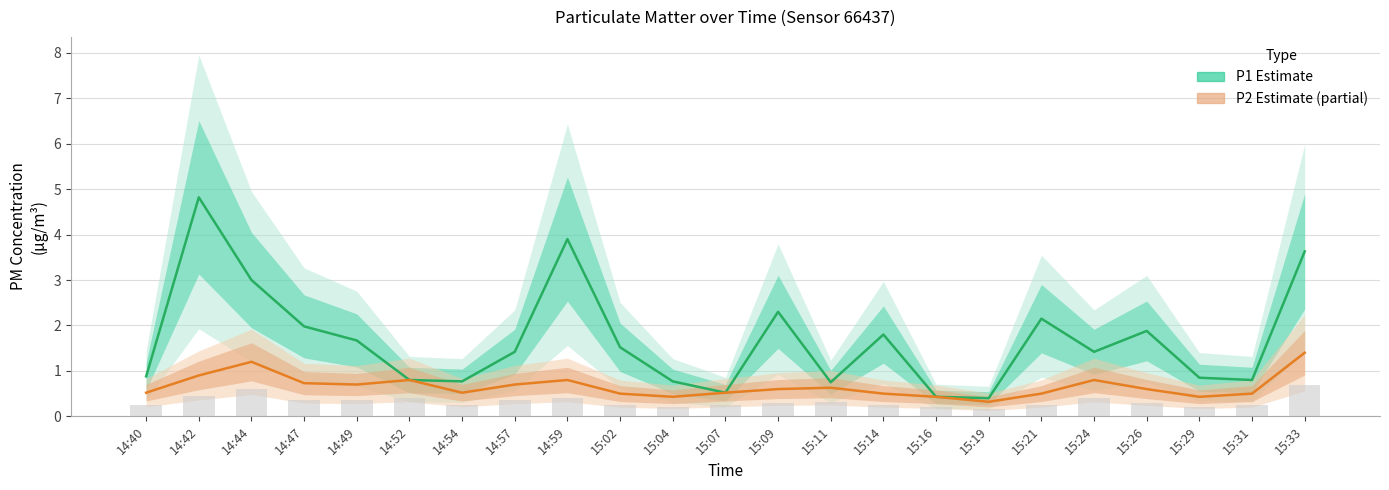

The P2 Estimate (partial) series shows 0.3 at 15:11. True or false?

False